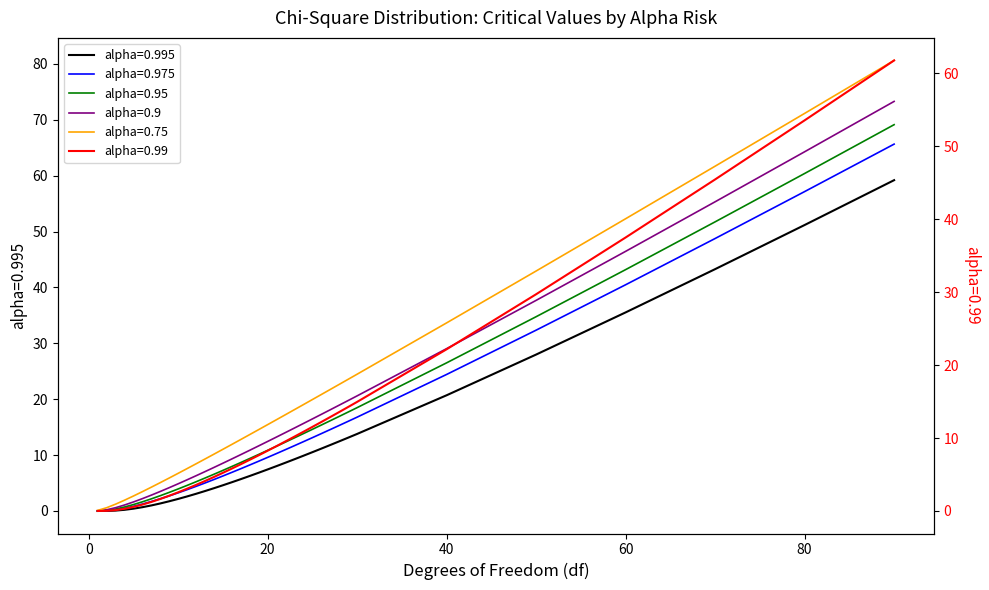

True or false: 0.995 and 0.95 intersect in this chart.

False